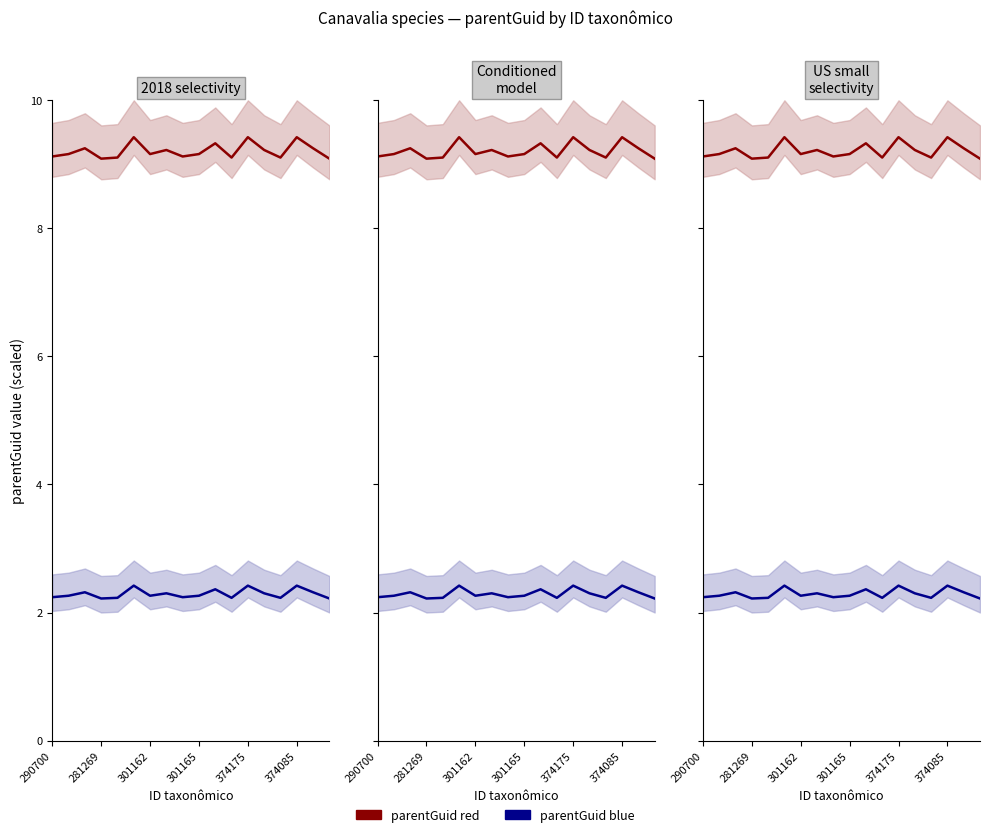

Rank the series by their average value, from highest to lowest.

parentGuid red, parentGuid blue